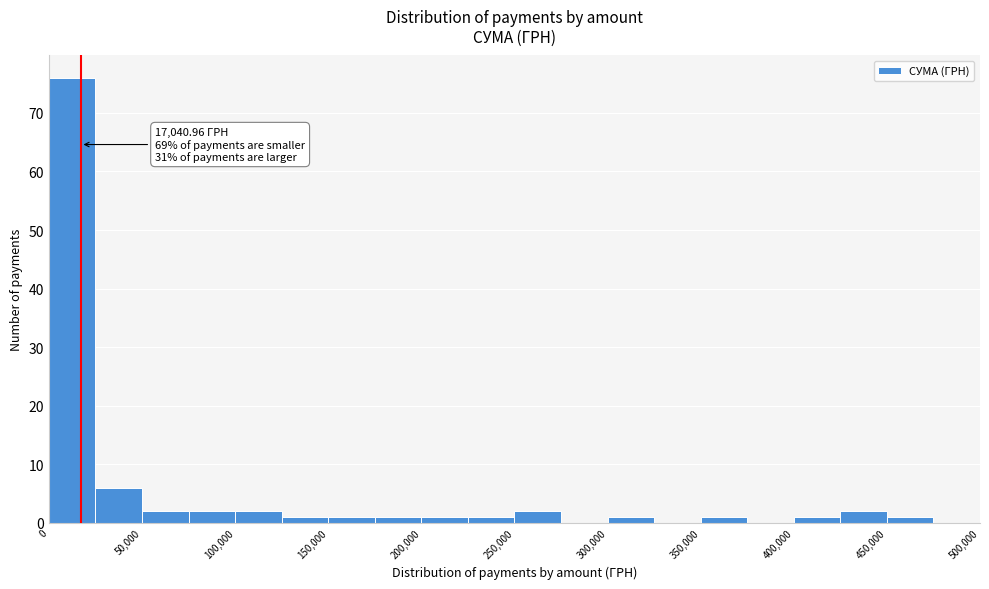

Over which range of the x-axis is the bar tallest?

0 to 25000